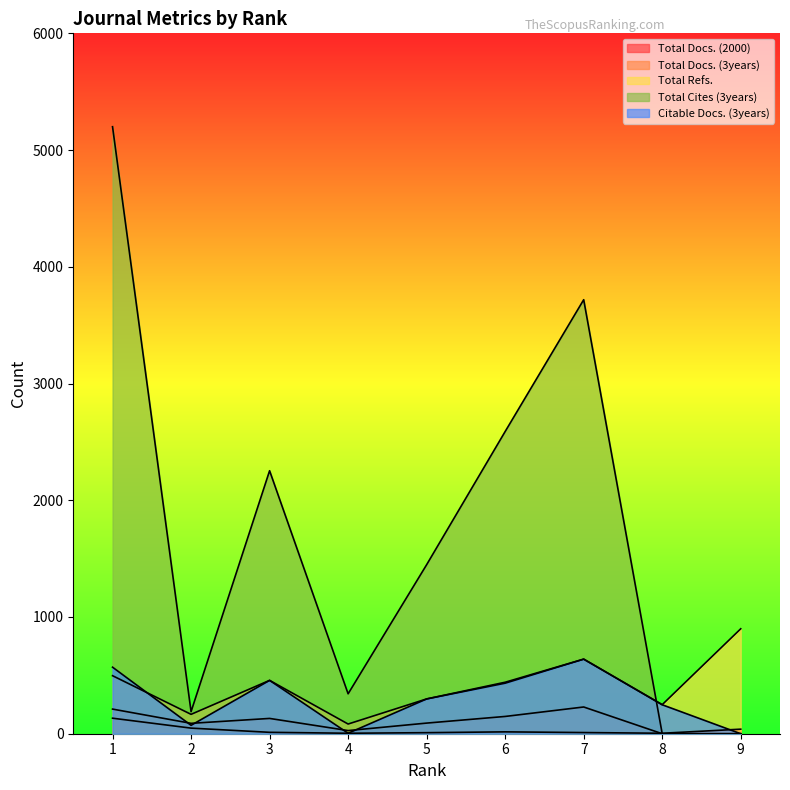

Reading left to right, list all the values displayed in this chart.

Total Docs. (2000): 1=133	2=48	3=12	4=4	5=9	6=16	7=10	8=4	9=39
Total Docs. (3years): 1=211	2=89	3=131	4=27	5=91	6=148	7=229	8=0	9=0
Total Refs.: 1=497	2=166	3=457	4=83	5=298	6=441	7=639	8=249	9=899
Total Cites (3years): 1=5200	2=189	3=2253	4=342	5=1448	6=2589	7=3718	8=0	9=0
Citable Docs. (3years): 1=570	2=72	3=457	4=4	5=298	6=433	7=639	8=248	9=0